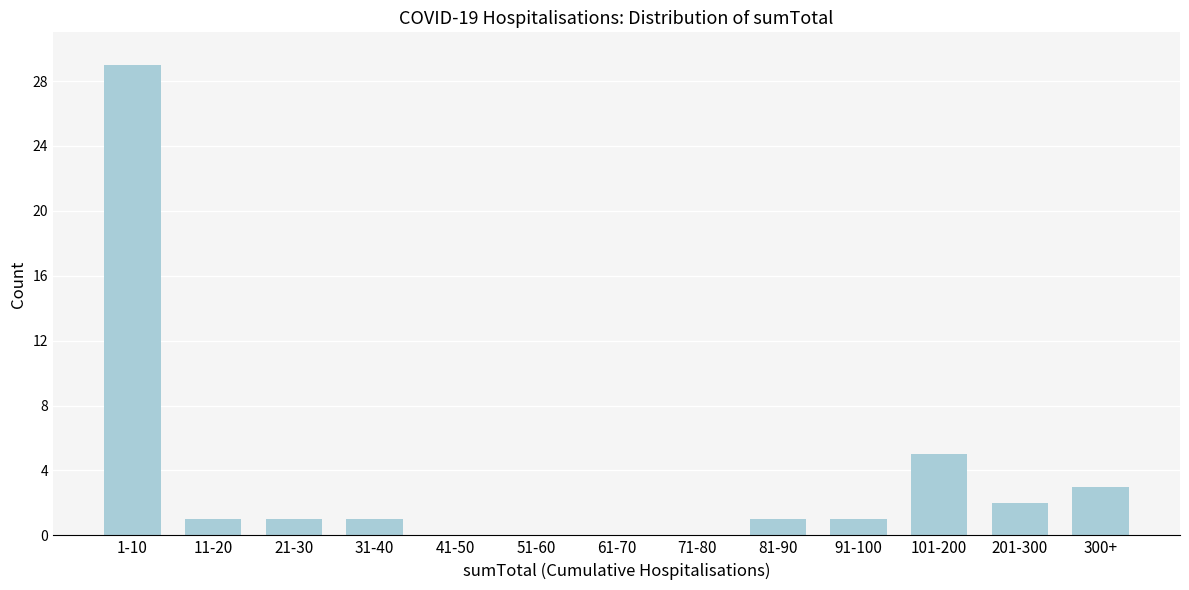

Reading left to right, what are all the values shown in this chart?

1-10=29	11-20=1	21-30=1	31-40=1	41-50=0	51-60=0	61-70=0	71-80=0	81-90=1	91-100=1	101-200=5	201-300=2	300+=3